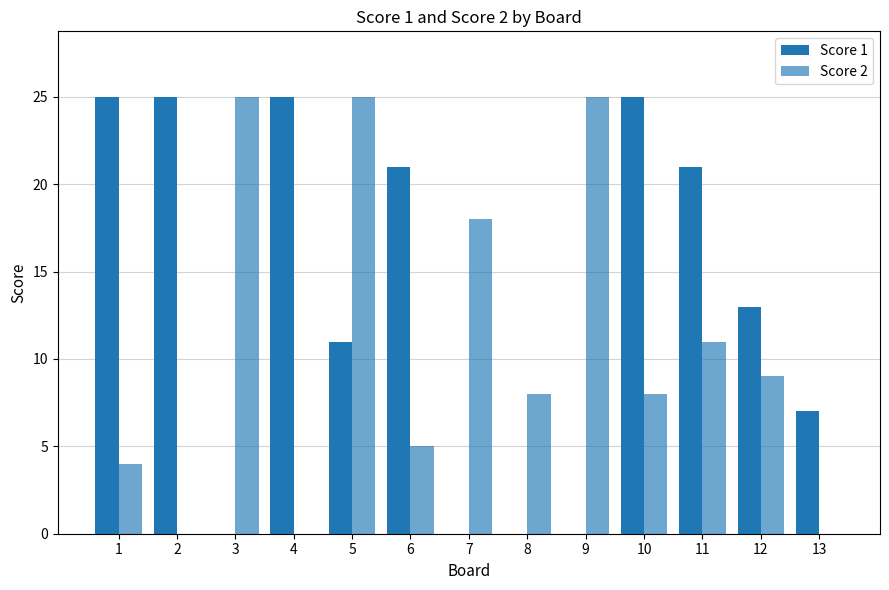

Rank the categories by Score 2 value from lowest to highest.

2, 4, 13, 1, 6, 8, 10, 12, 11, 7, 3, 5, 9